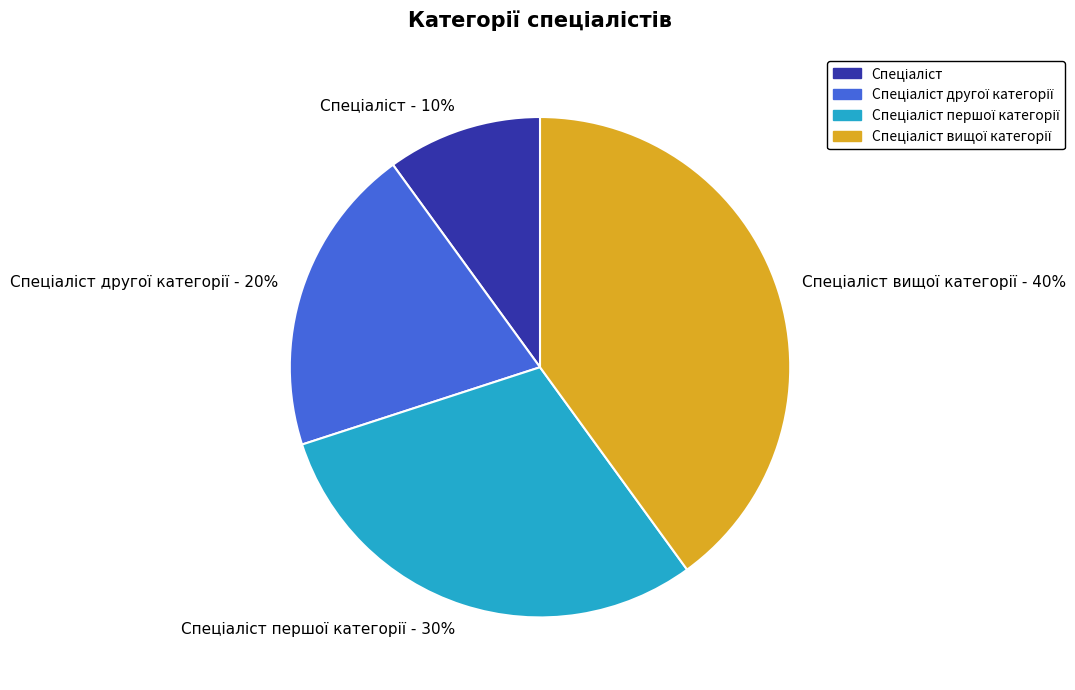

To the nearest percent, what is the average slice percentage?

25%